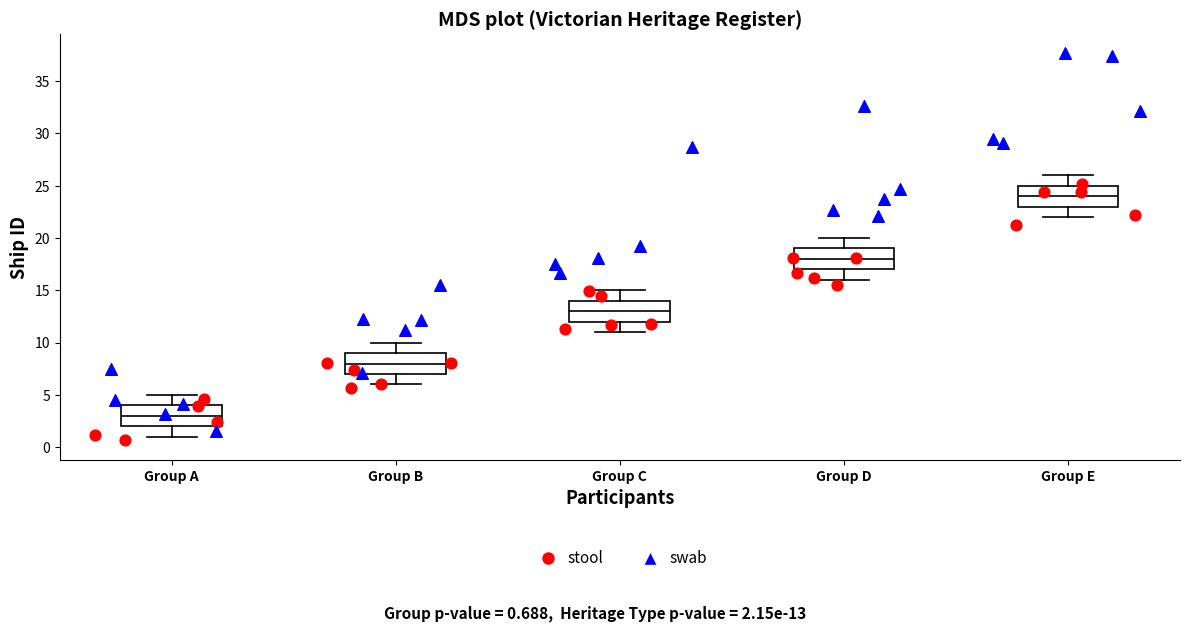

Reading left to right, transcribe this box plot: for each box, give where its median line is, the range the box spans, and where its two whiskers end, as read against the y-axis. The values are not printed on the chart, so give them approximately, as read against the axis.

Group A: median 3, box 2 to 4, whiskers 1 to 5
Group B: median 8, box 7 to 9, whiskers 6 to 10
Group C: median 13, box 12 to 14, whiskers 11 to 15
Group D: median 18, box 17 to 19, whiskers 16 to 20
Group E: median 24, box 23 to 25, whiskers 22 to 26